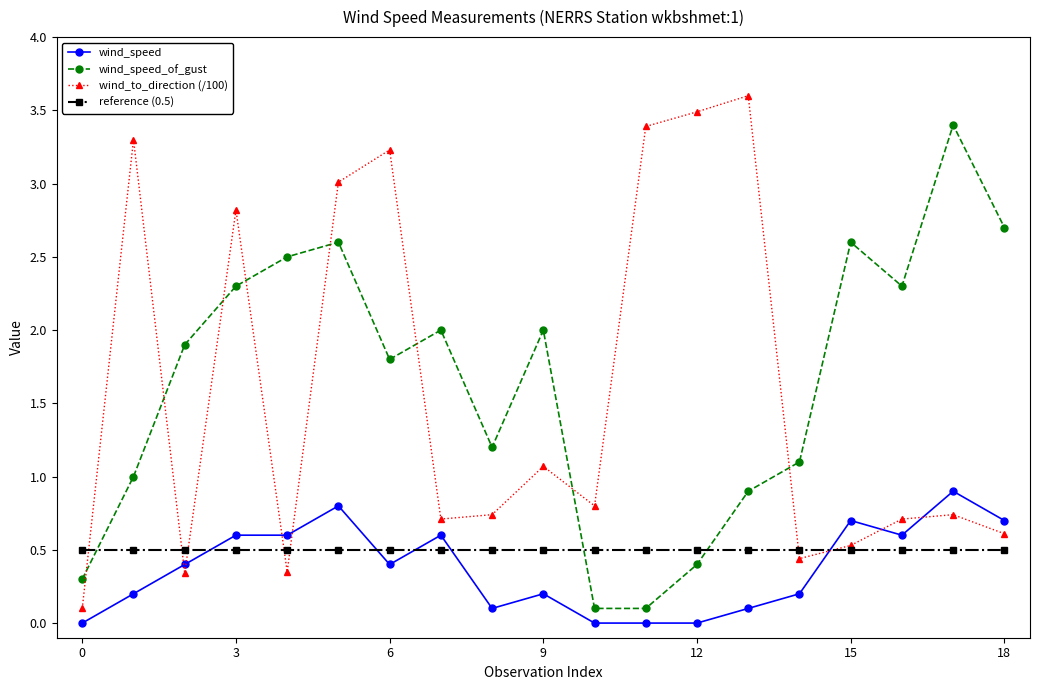

True or false: wind_speed_of_gust has more than 0 points higher than both neighbors.

True